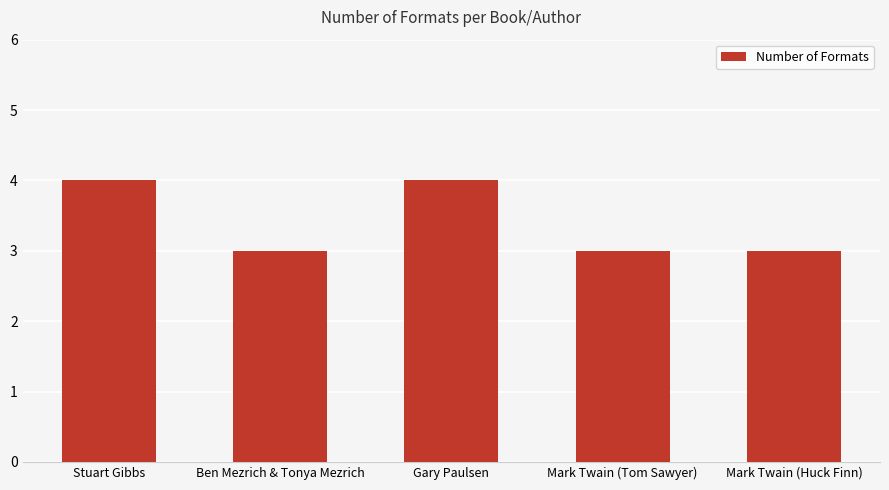

Are the bars horizontal?

No